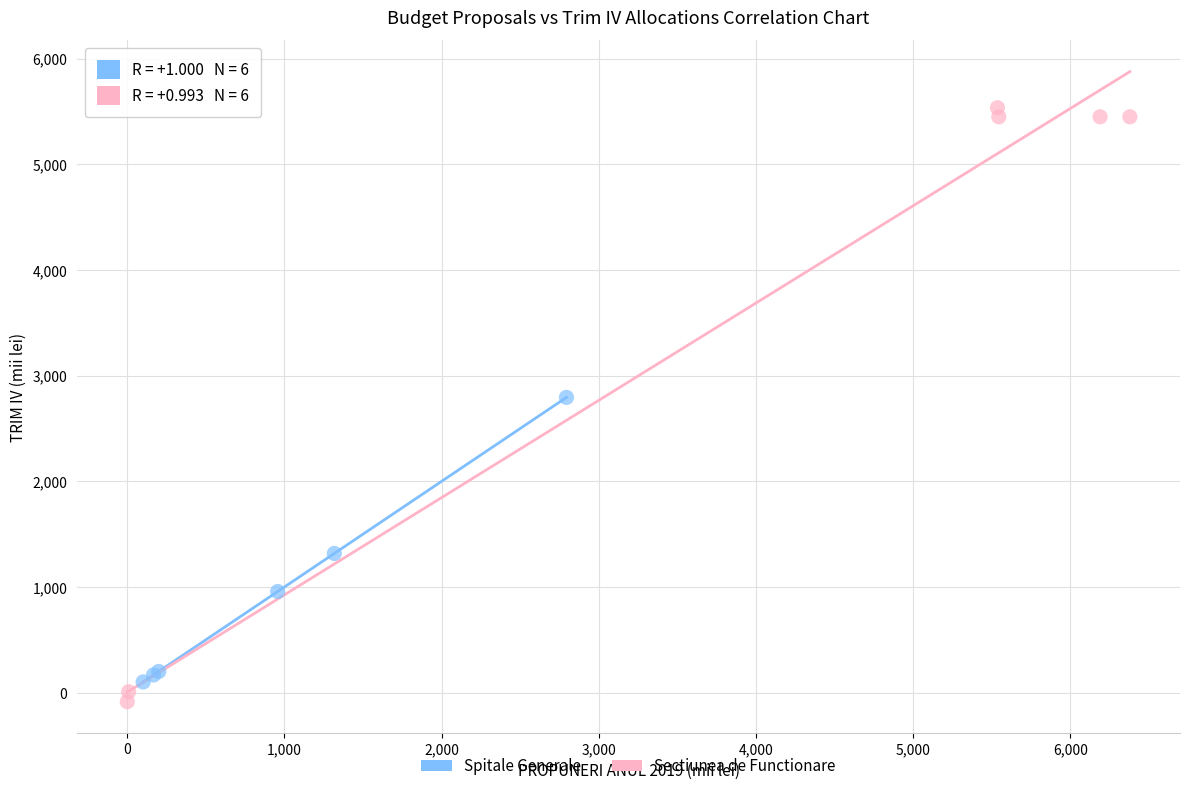

Which series contains the lowest Y value?

Sectiunea de Functionare